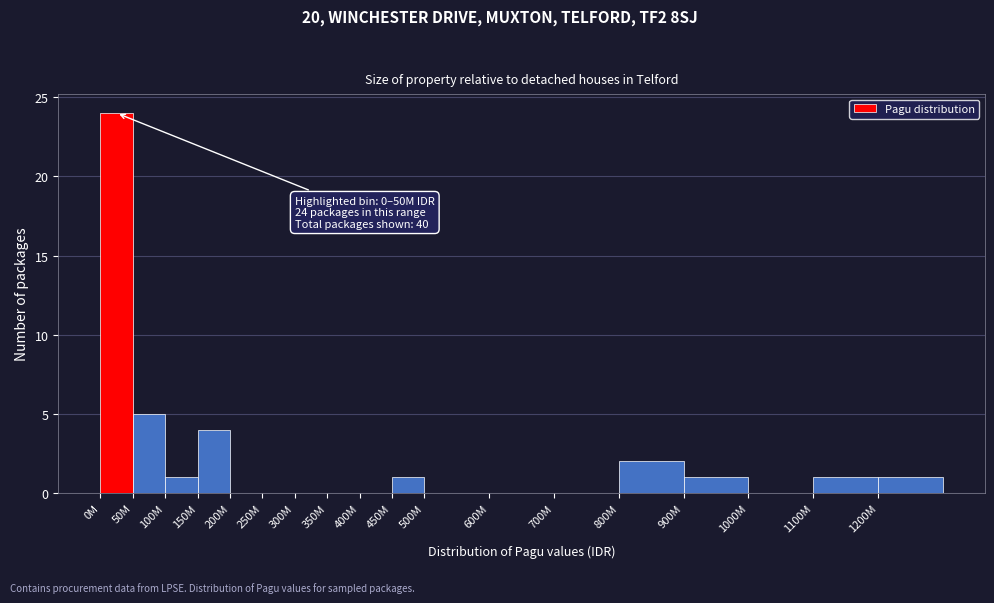

Reading left to right, extract all data points from this chart.

0M=24	50M=5	100M=1	150M=4	200M=0	250M=0	300M=0	350M=0	400M=0	450M=1	500M=0	600M=0	700M=0	800M=2	900M=1	1000M=0	1100M=1	1200M=1